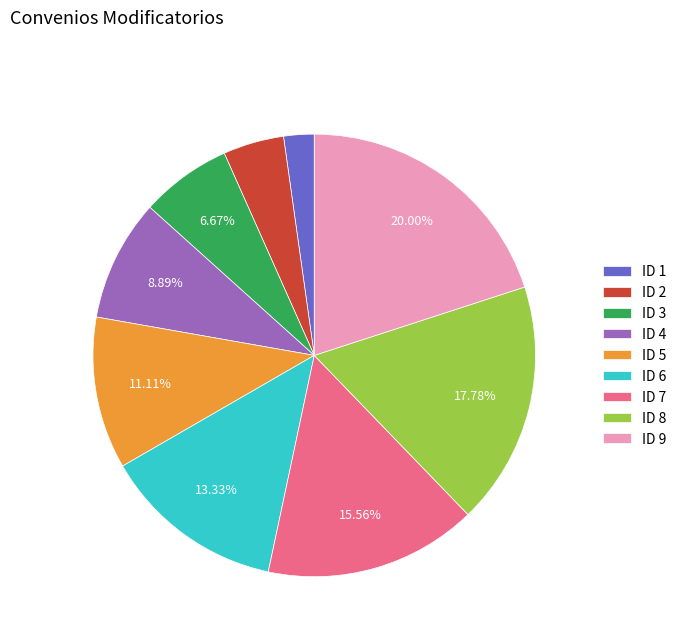

Do ID 9 and ID 1 together represent more than half of the pie?

No